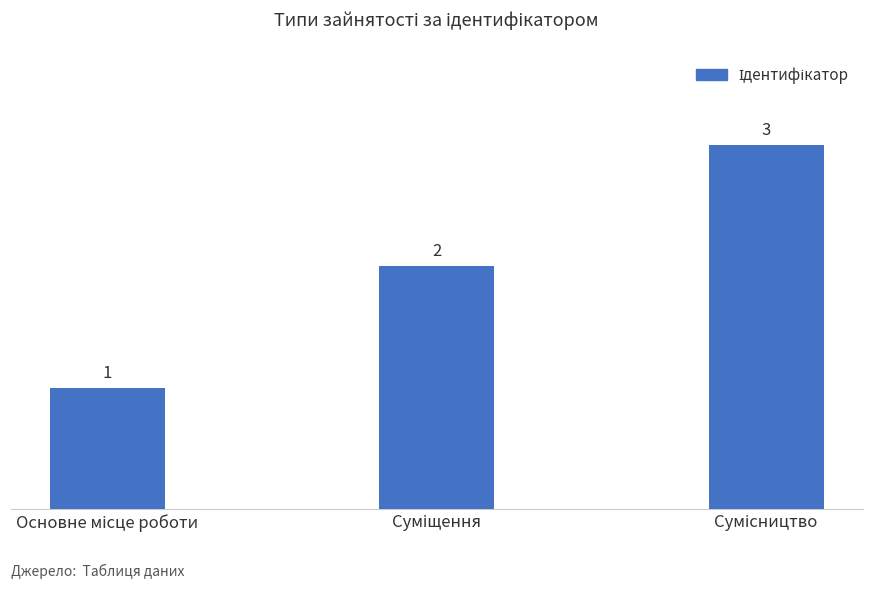

How many values are between 1 and 3?

3